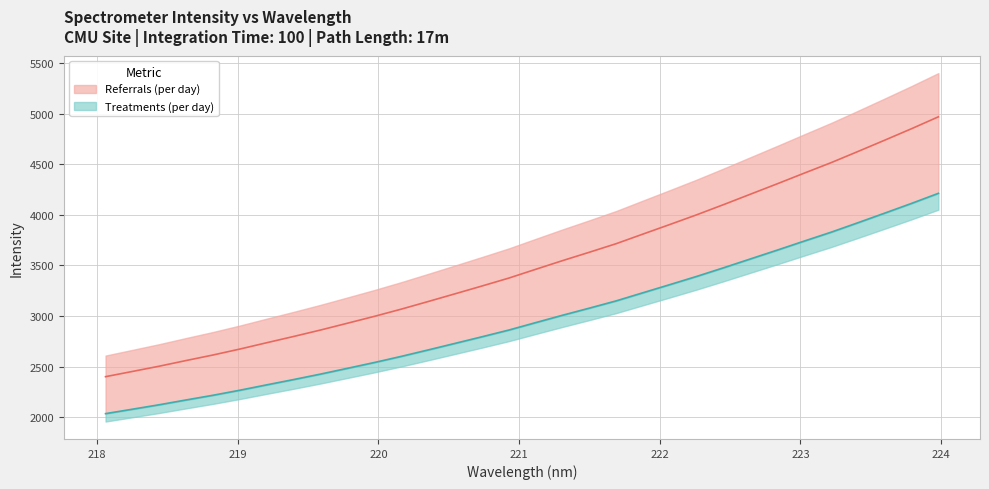

Is it true that the value at 223.5987 is 4738.0?

True